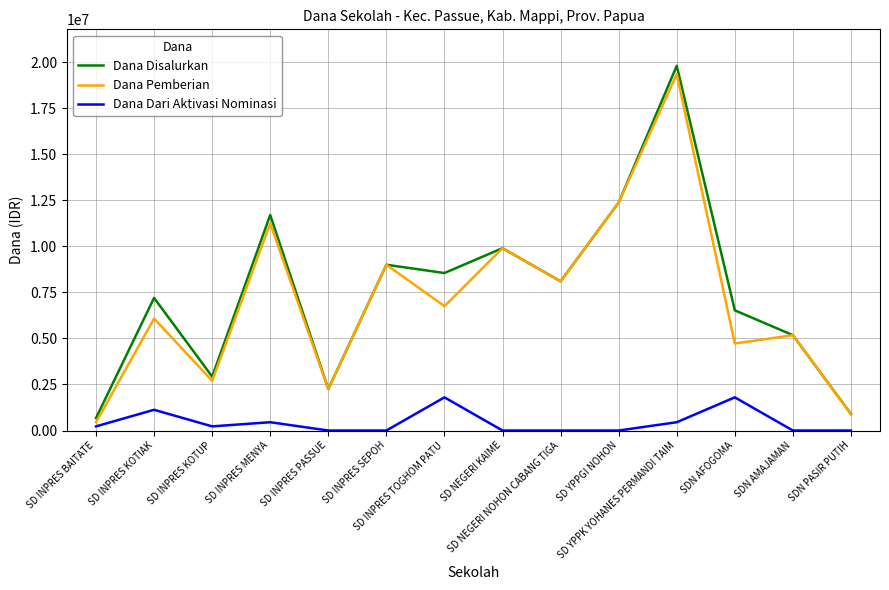

True or false: Dana Disalurkan and Dana Dari Aktivasi Nominasi intersect in this chart.

False